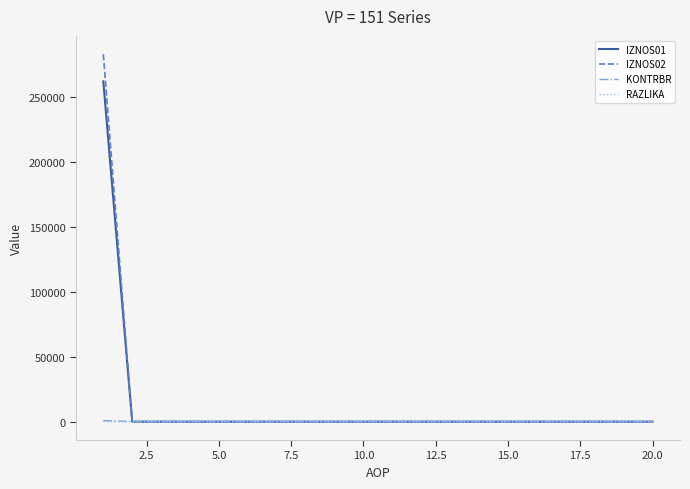

What is the greatest value displayed?

282633.0